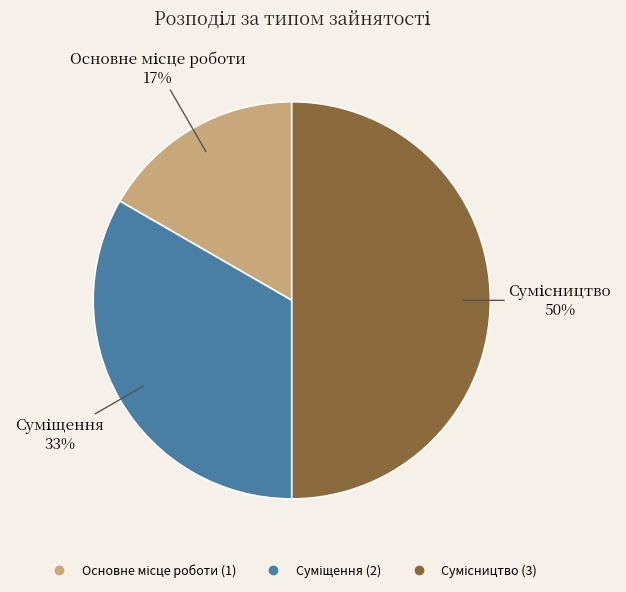

To the nearest percent, what is the average slice percentage?

33%